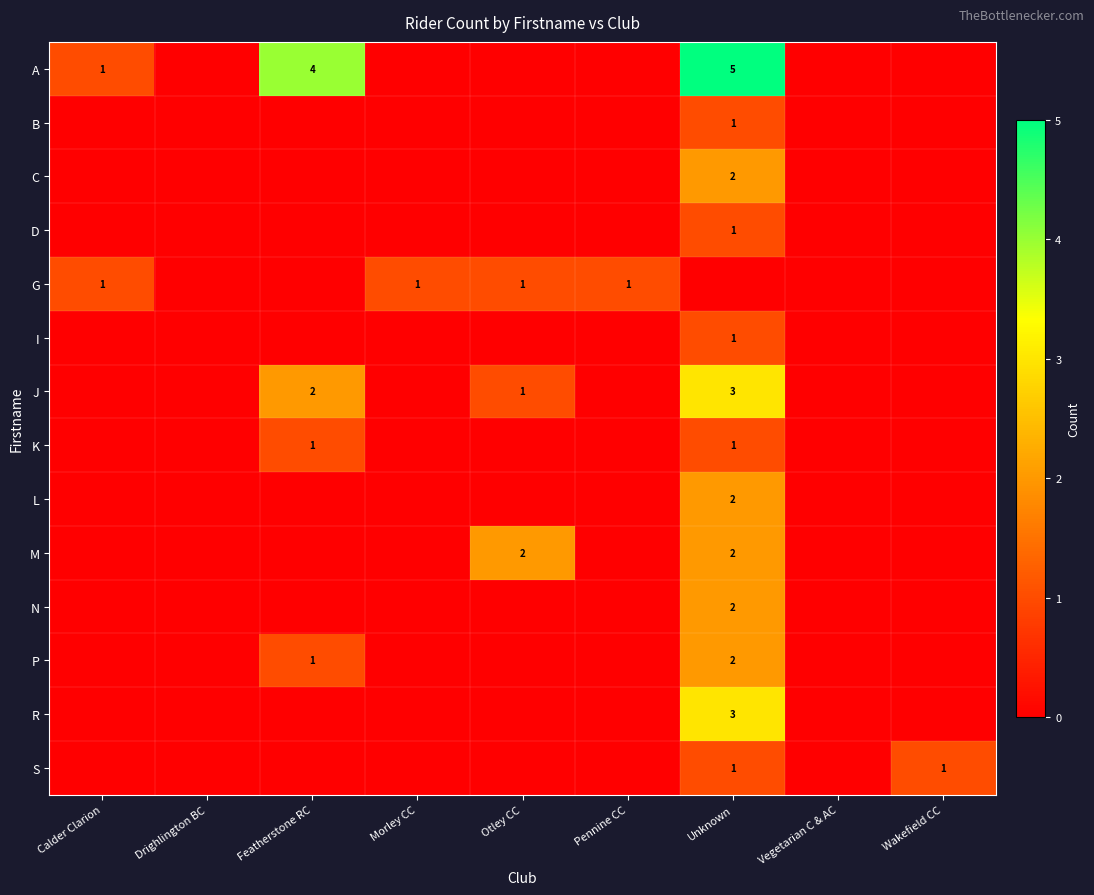

The value of M at Otley CC is 3. True or false?

False